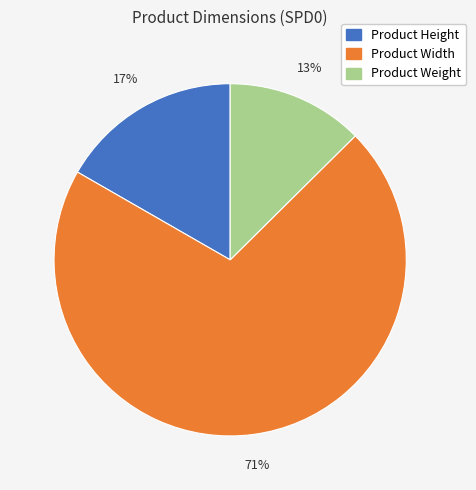

Count the number of slices in the pie.

3